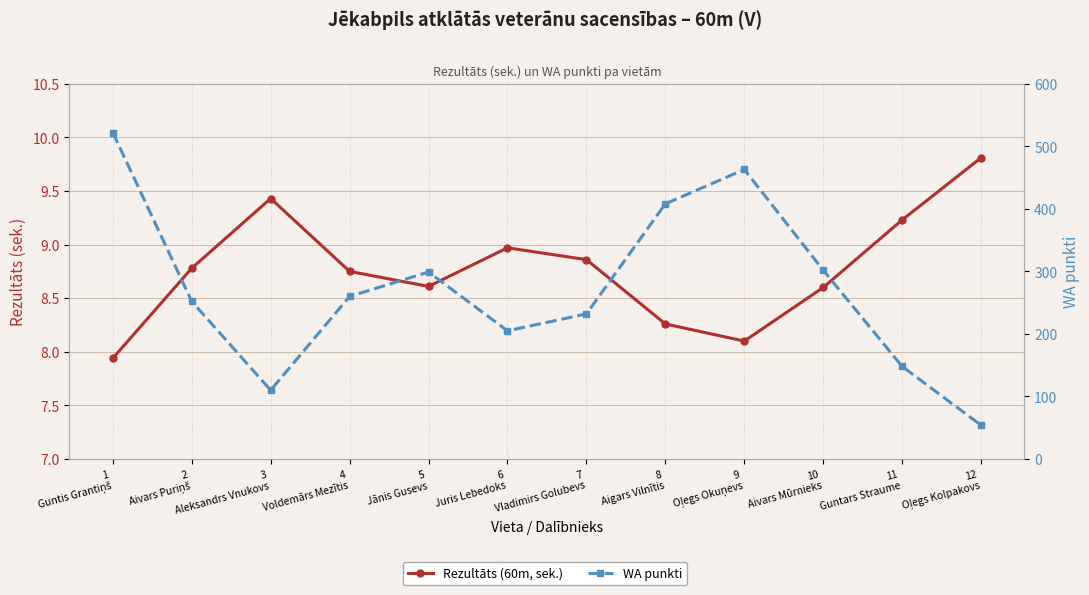

How many interior local peaks does the WA punkti series have?

2